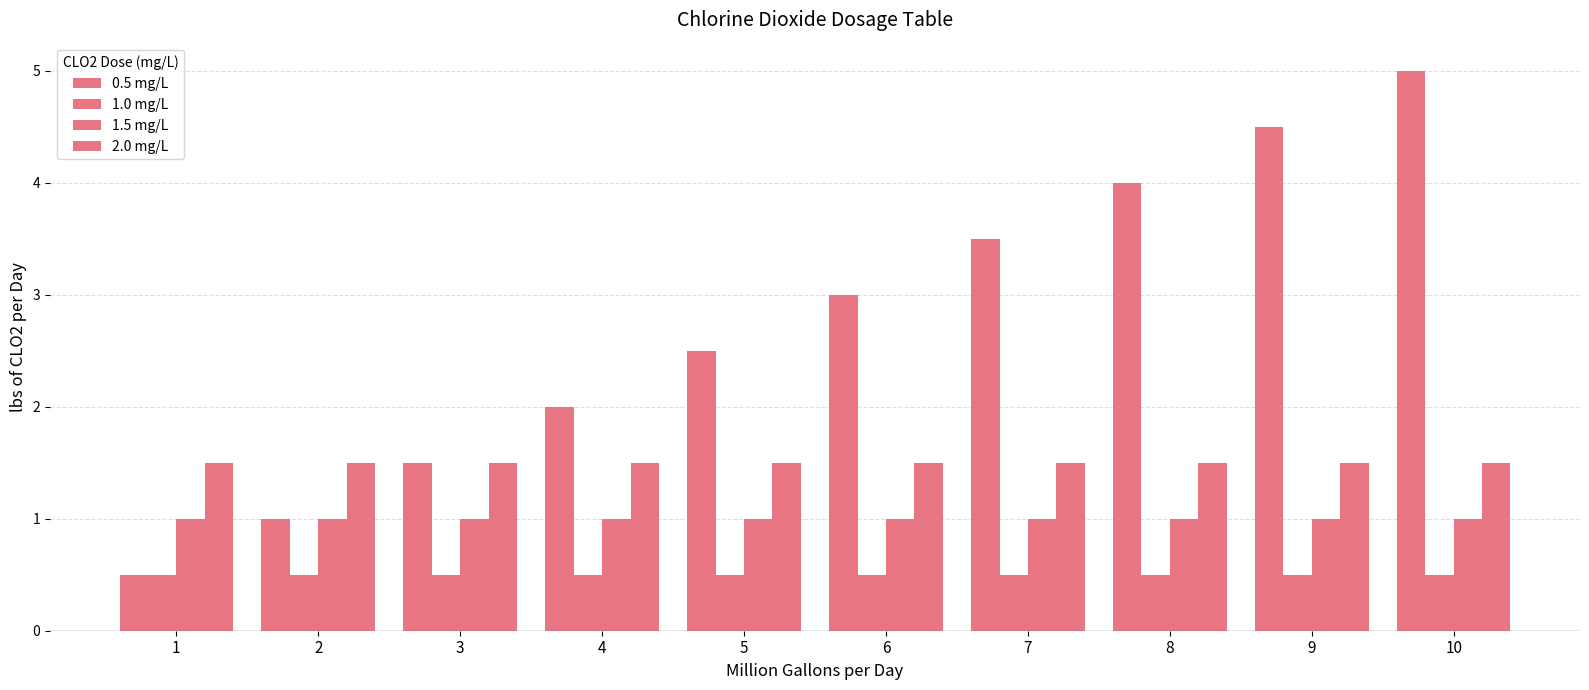

At 3, list the series in order from largest to smallest.

0.5 mg/L, 2.0 mg/L, 1.5 mg/L, 1.0 mg/L